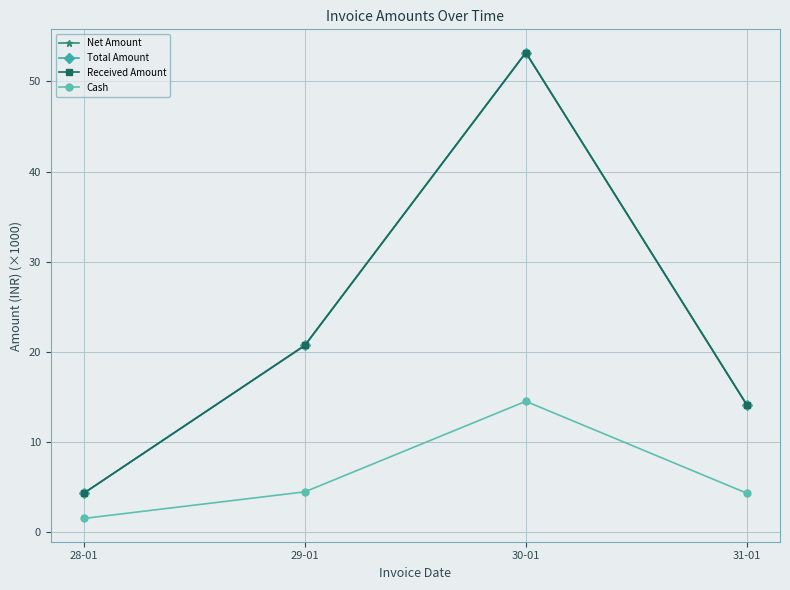

How many interior local peaks does the Total Amount series have?

1